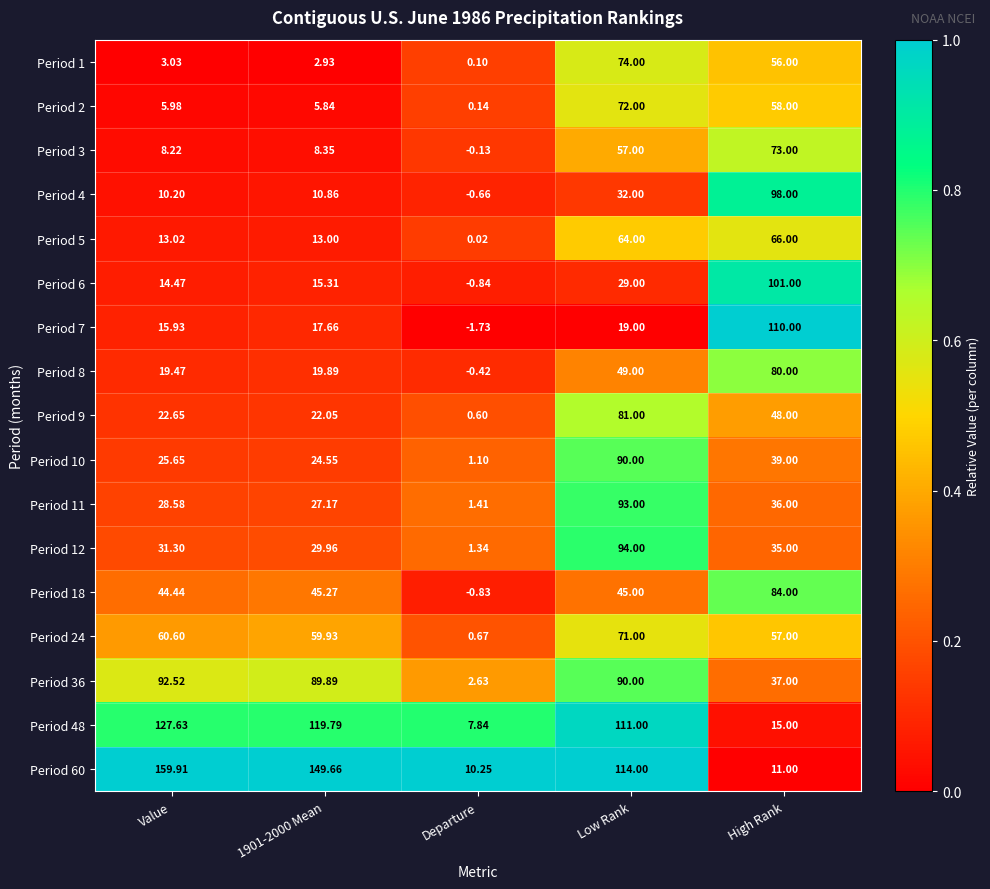

How many categories are shown in the chart?

5